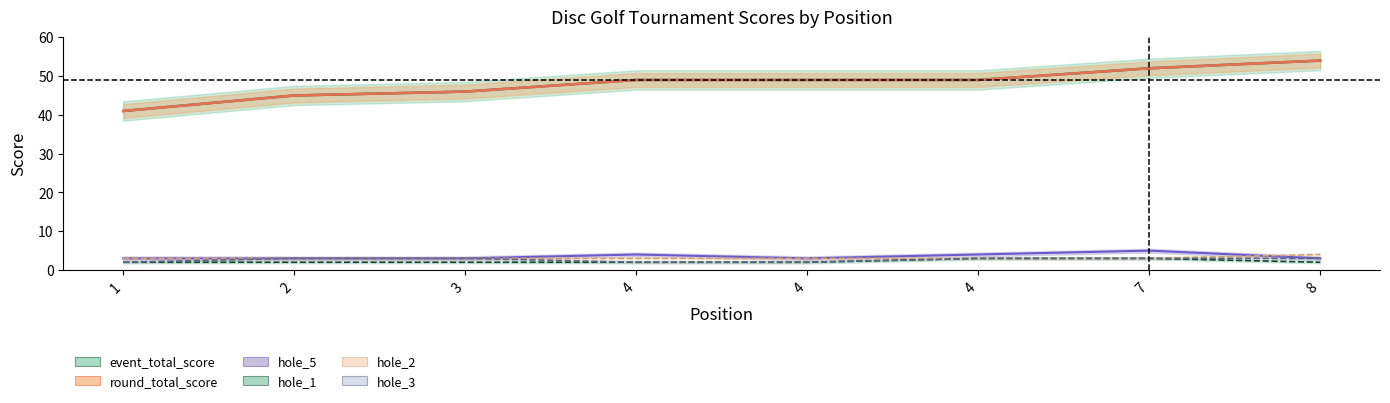

What is the value of the hole_1 point at the 3rd from the left?

2